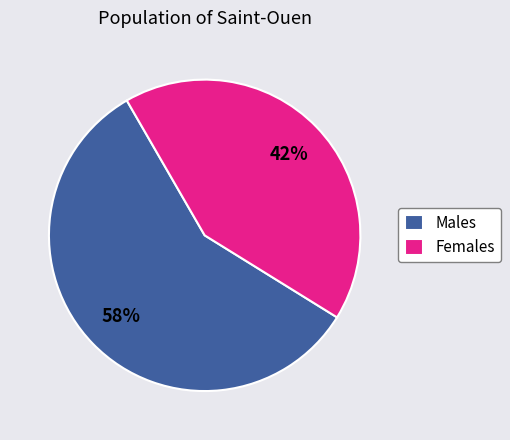

Is there a majority slice in this chart?

Yes